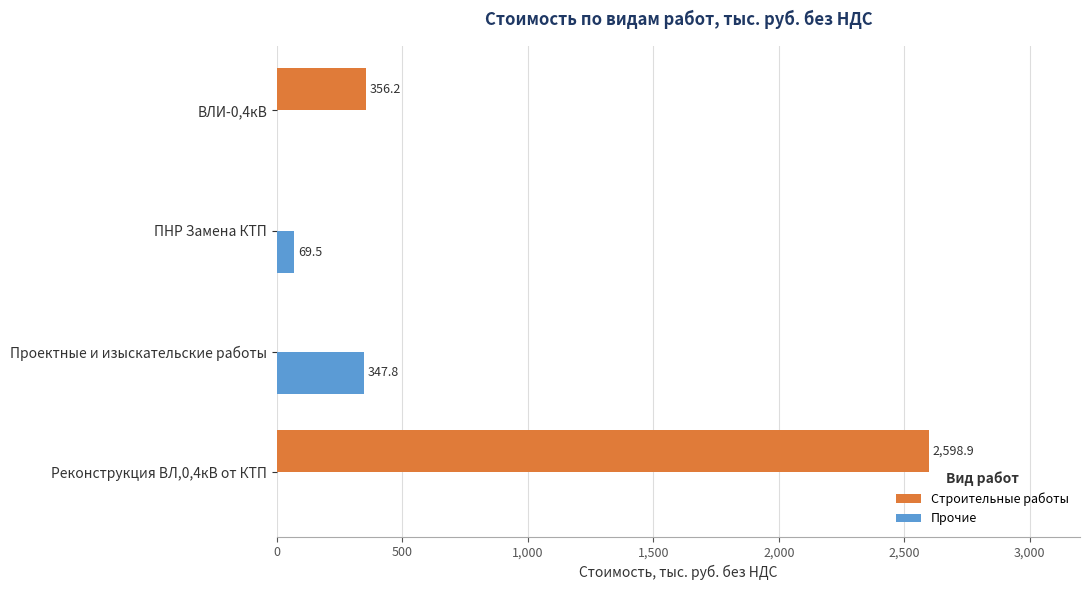

The Строительные работы series shows -1171.0 at Проектные и изыскательские работы. True or false?

False